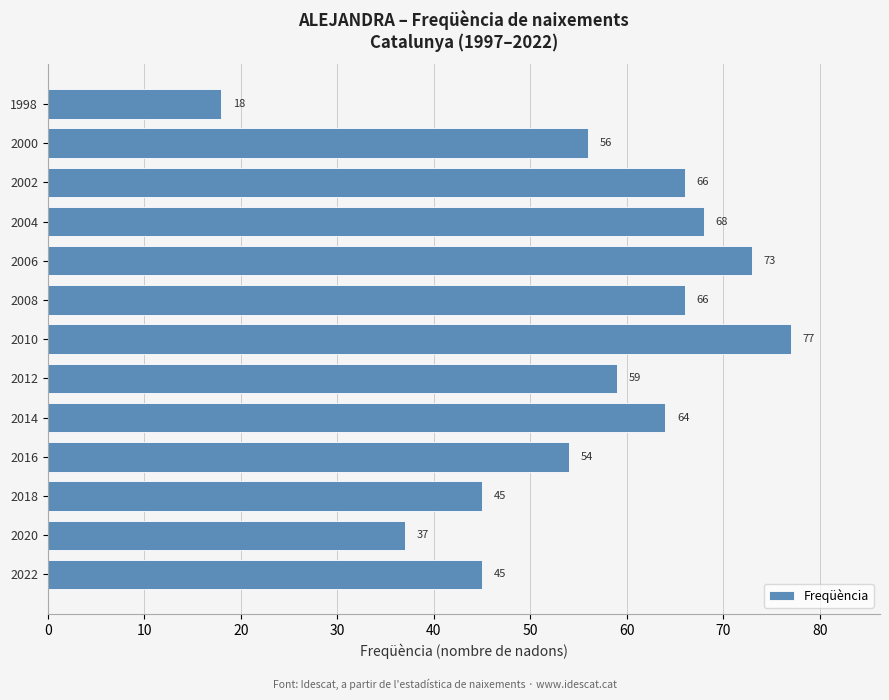

At which category does the chart reach its minimum across all series?

1998